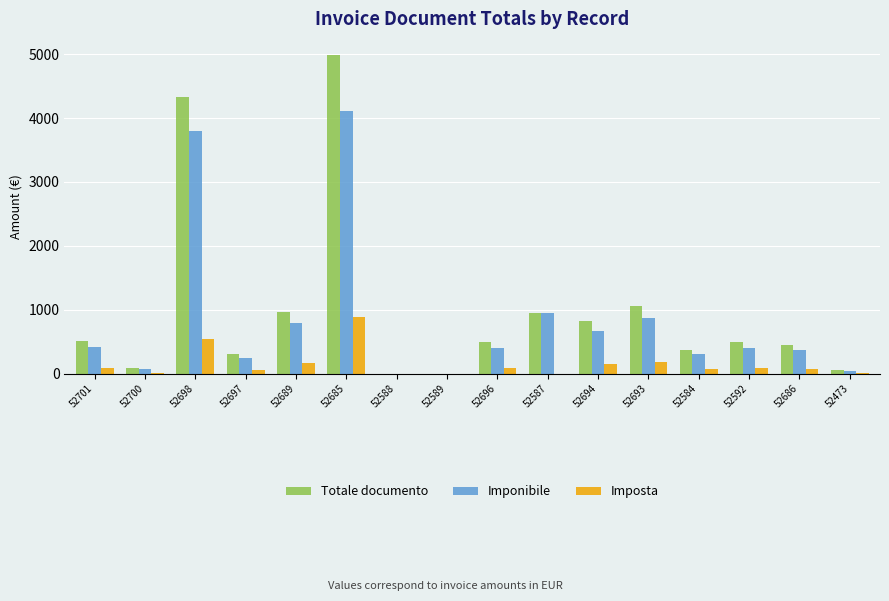

What is the highest value of the Imponibile series?

4104.7